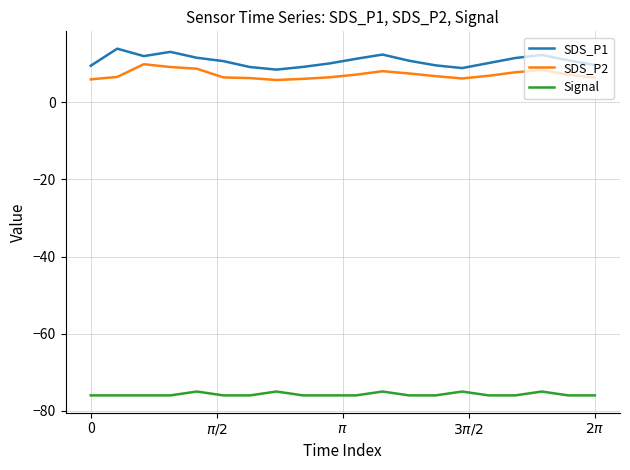

True or false: SDS_P2 and SDS_P1 intersect in this chart.

False